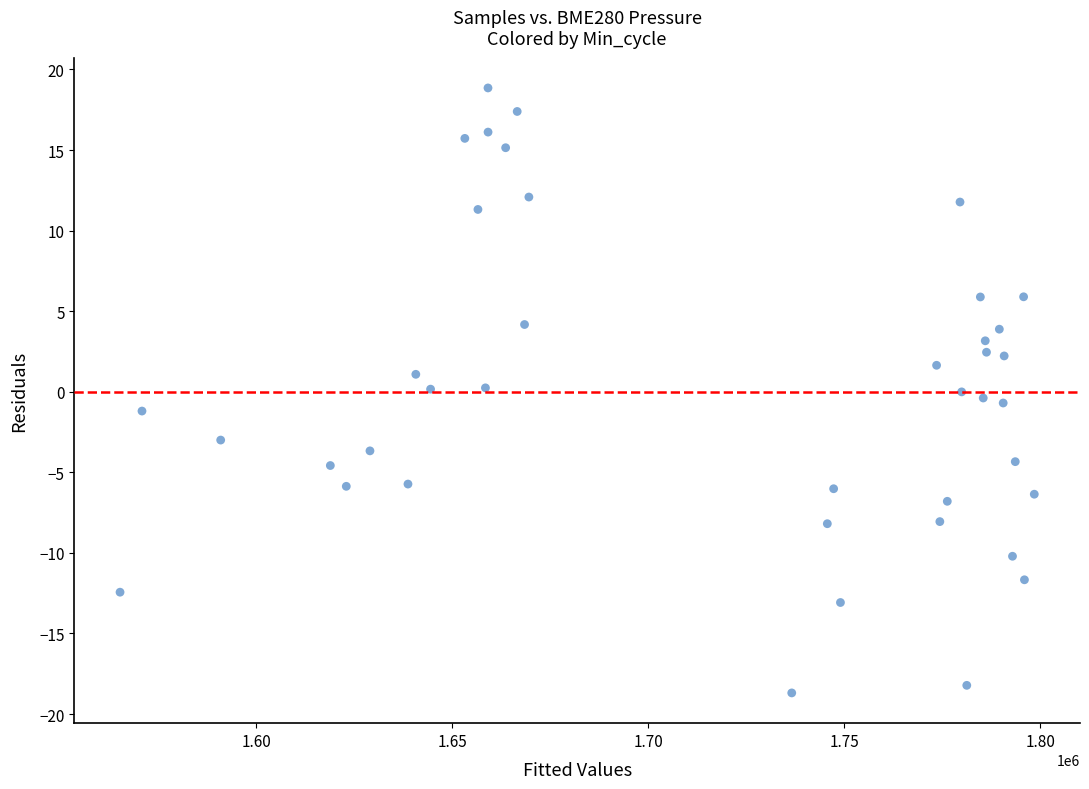

What is the range of Y values (max minus min)?

37.5